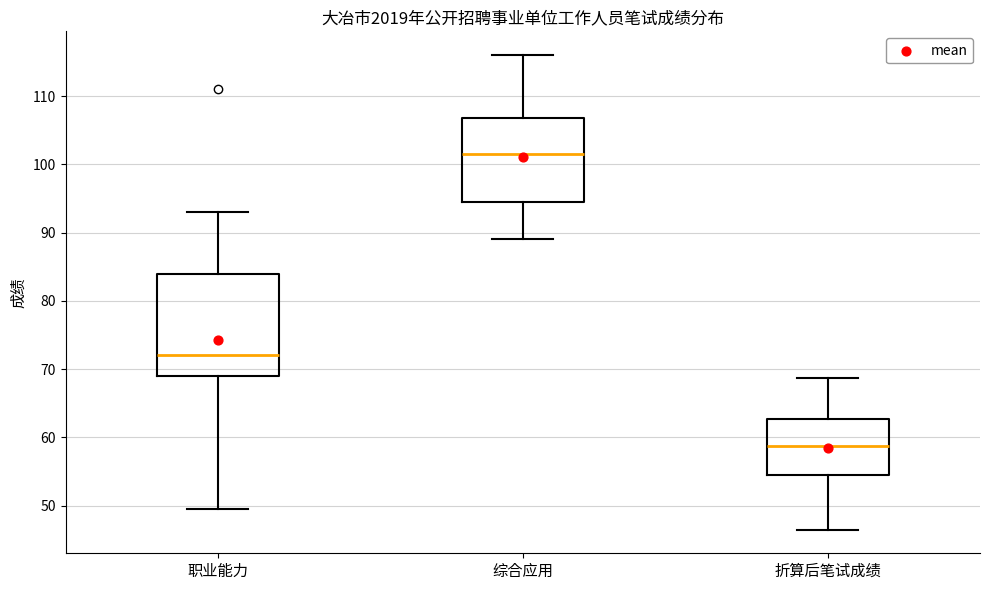

Which box's median line is the lowest?

折算后笔试成绩